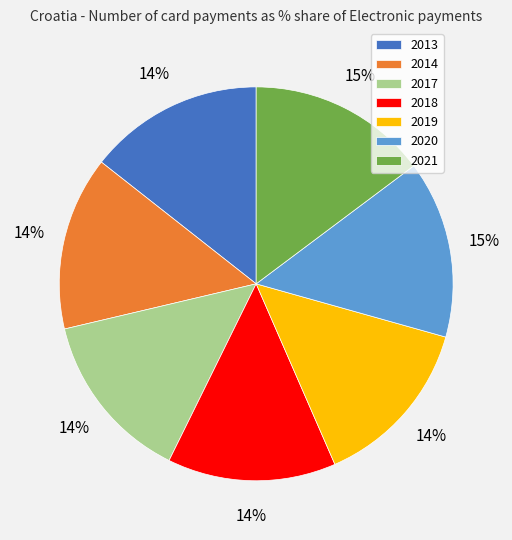

What percentage is the 2014 slice, to the nearest percent?

14%